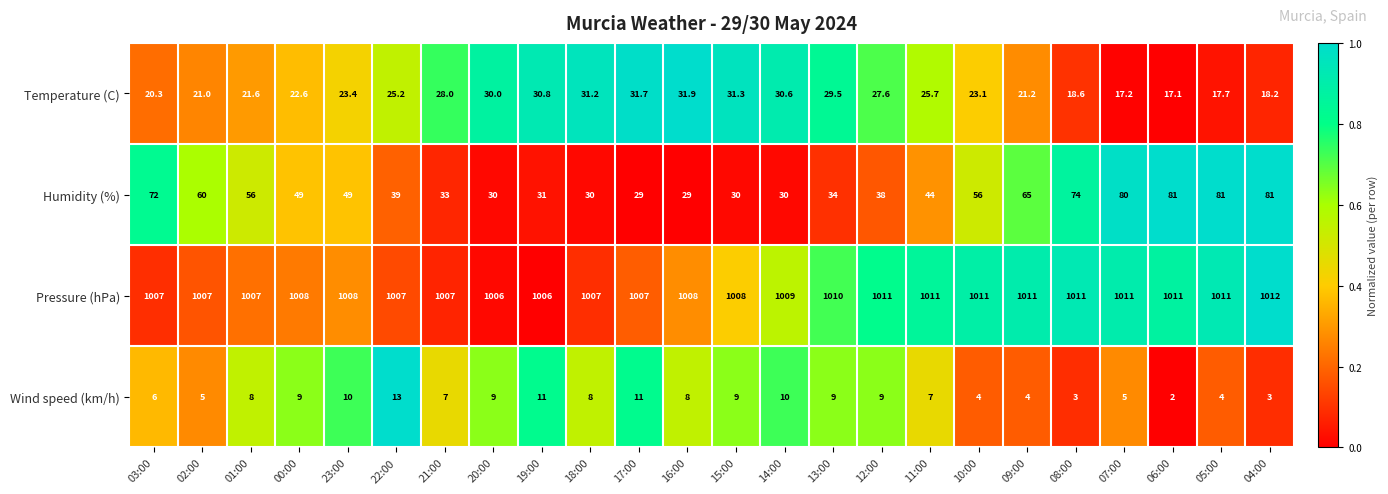

What is the spread (max minus min) of values at 20:00?

997.0